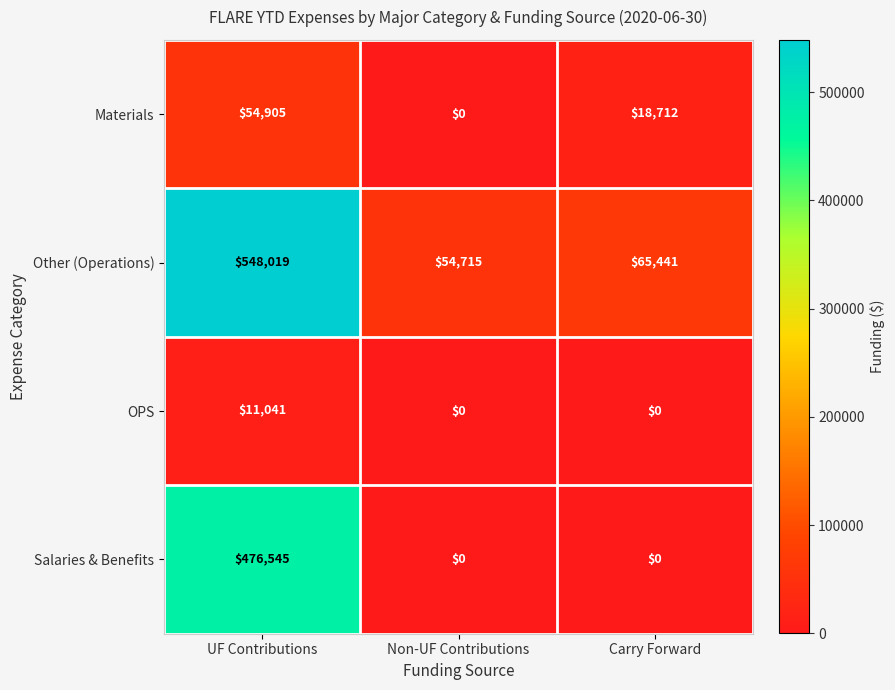

List the labels in order of Other (Operations) value, largest first.

UF Contributions, Carry Forward, Non-UF Contributions